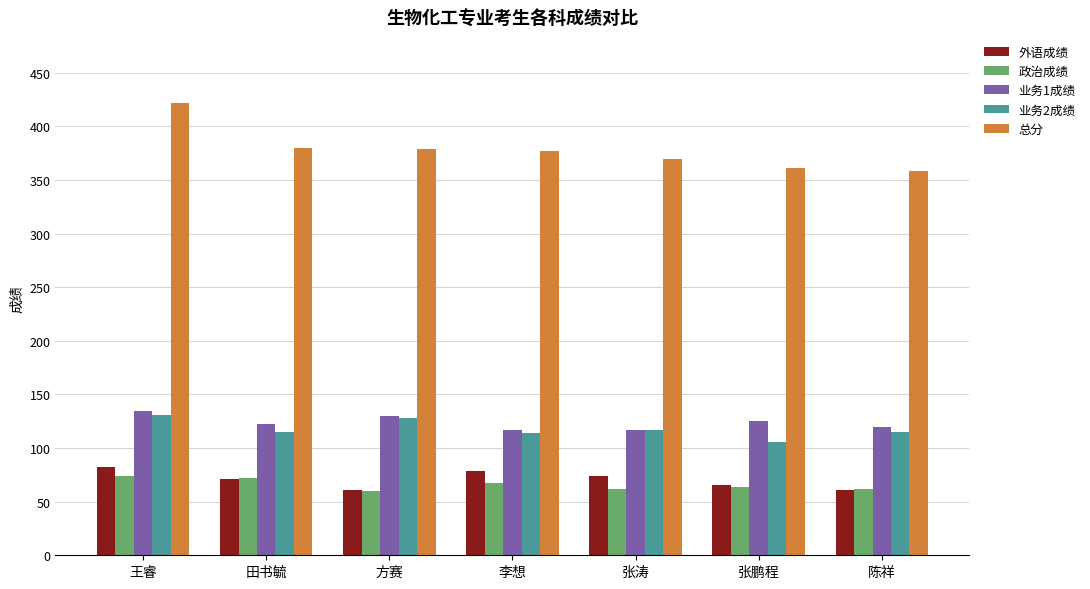

What is the lowest value of the 业务2成绩 series?

106